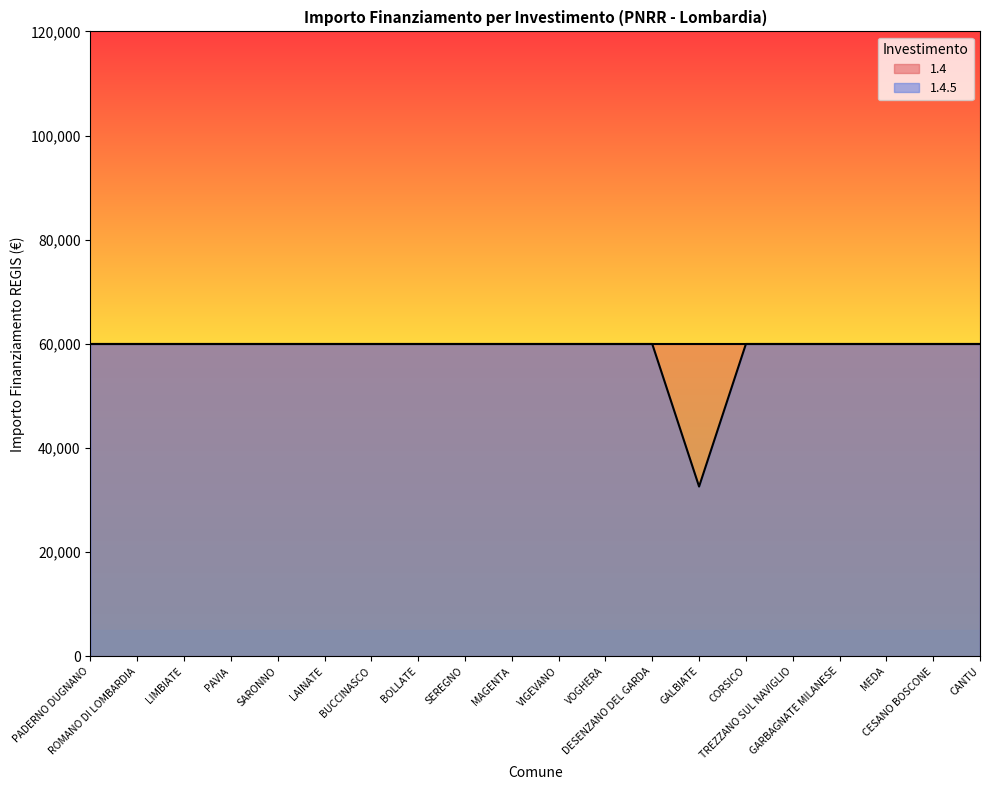

At which category does the chart reach its minimum across all series?

GALBIATE